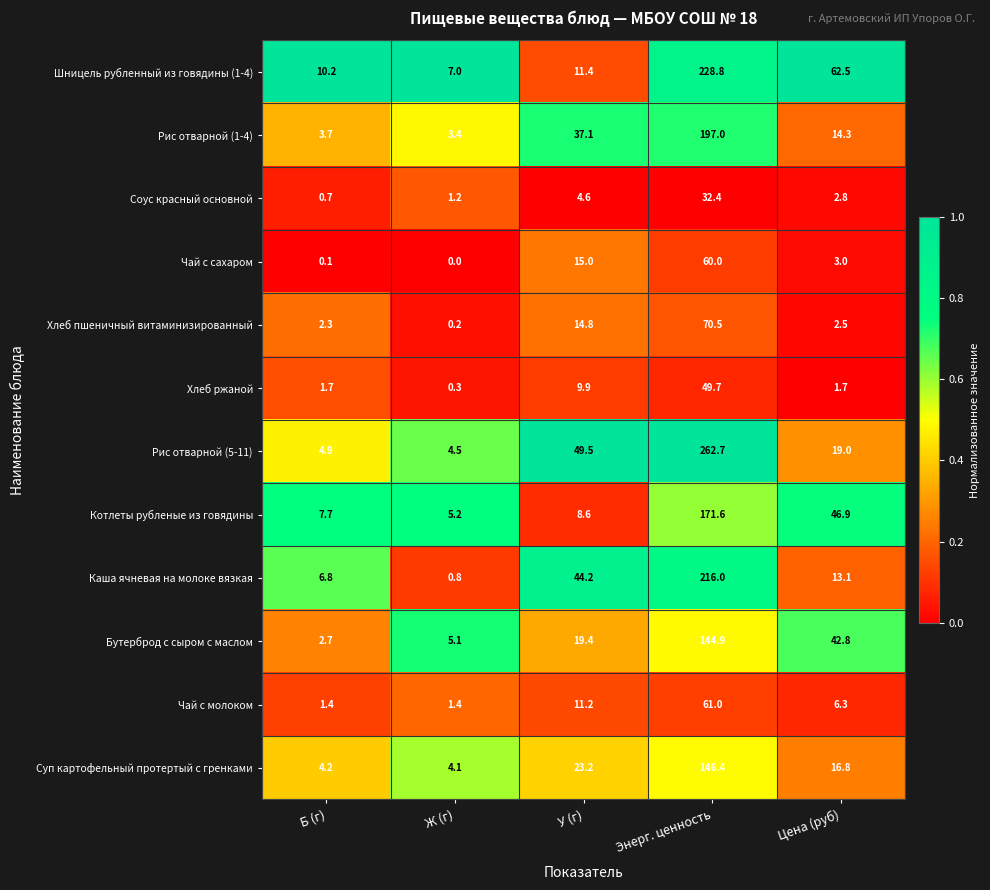

Which series has the largest range (max minus min)?

Рис отварной (5-11)